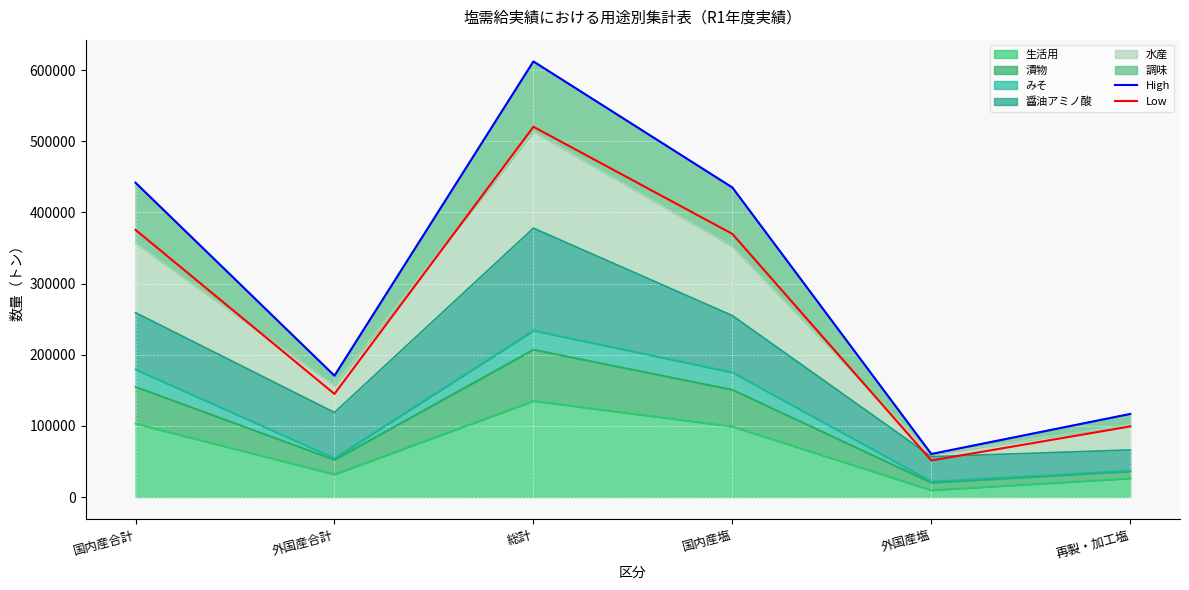

At which category does High reach its first local valley?

外国産合計